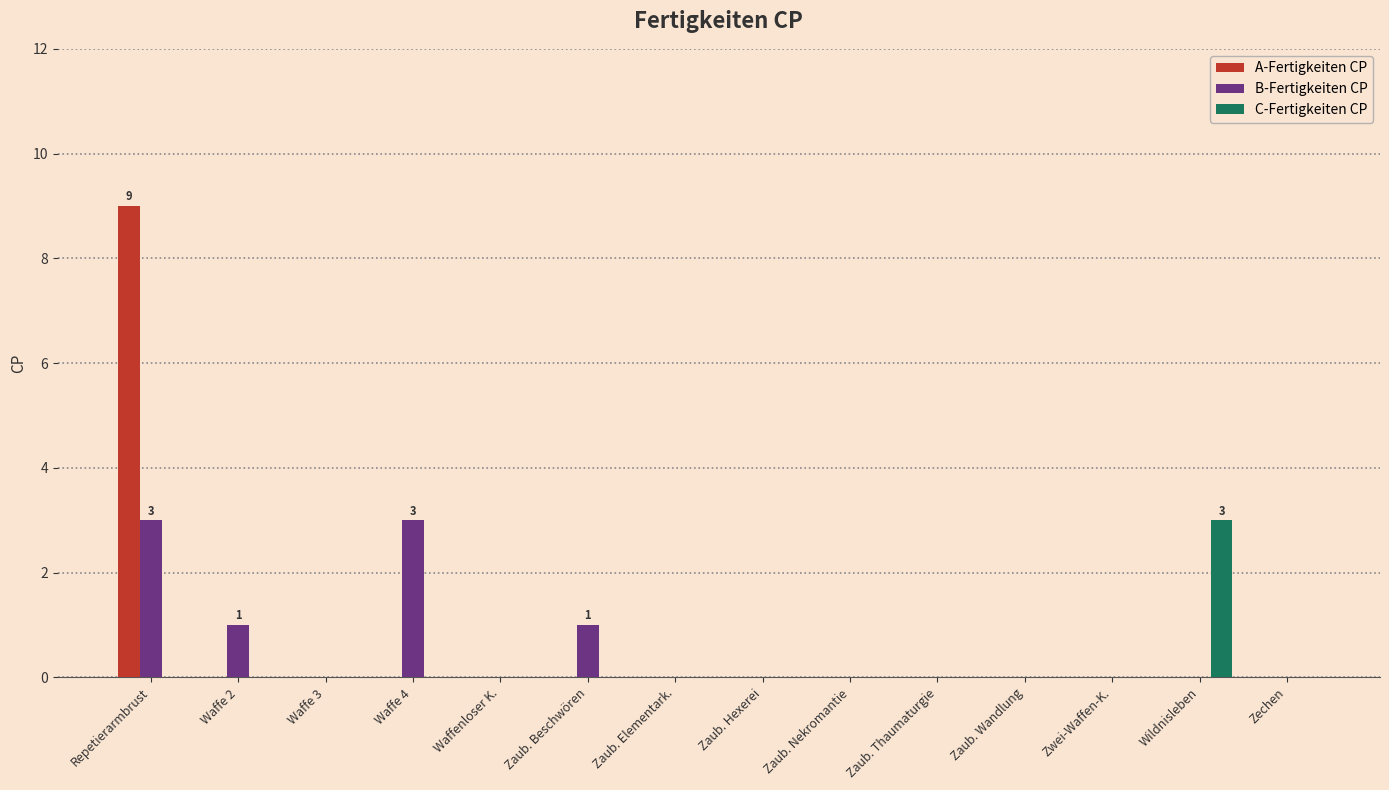

The B-Fertigkeiten CP series shows -1 at Zaub. Wandlung. True or false?

False